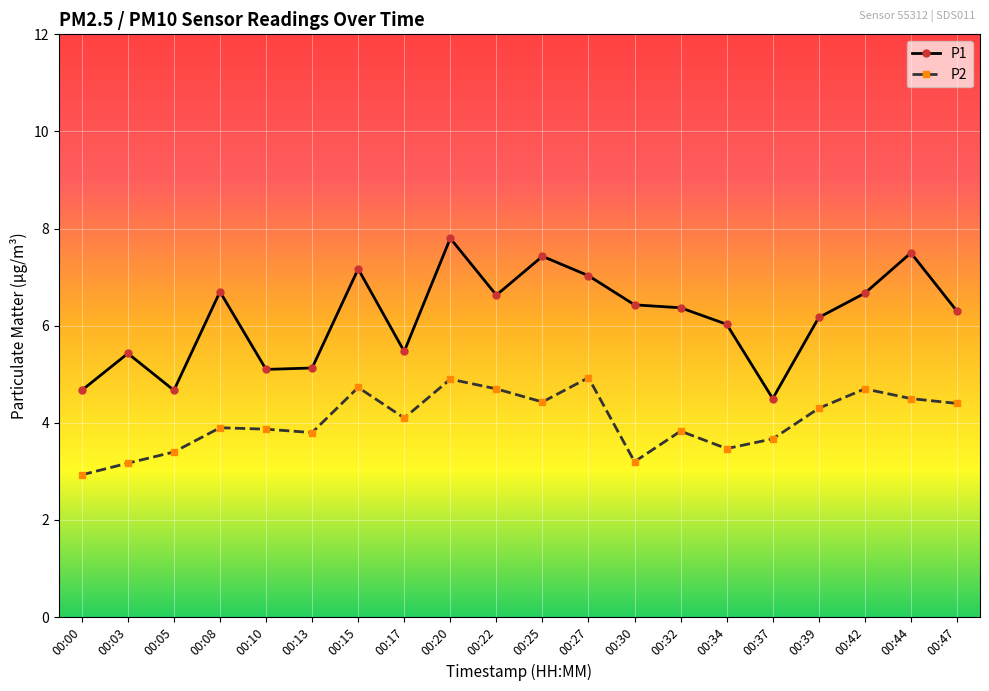

Is this an area chart (filled region under the line)?

No